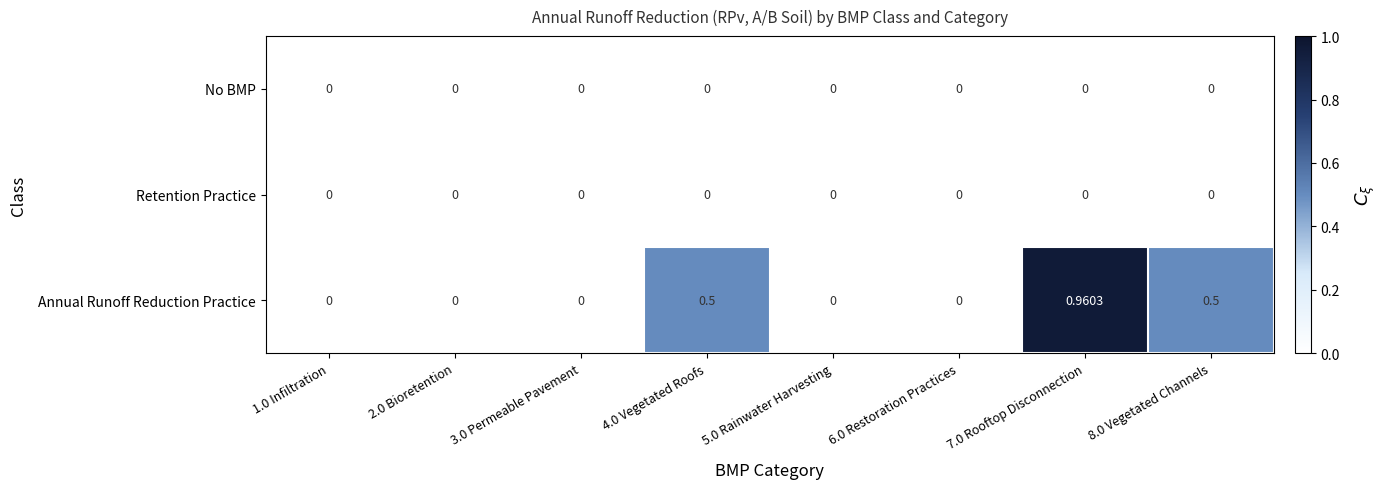

Which series has the largest total across all categories?

Annual Runoff Reduction Practice